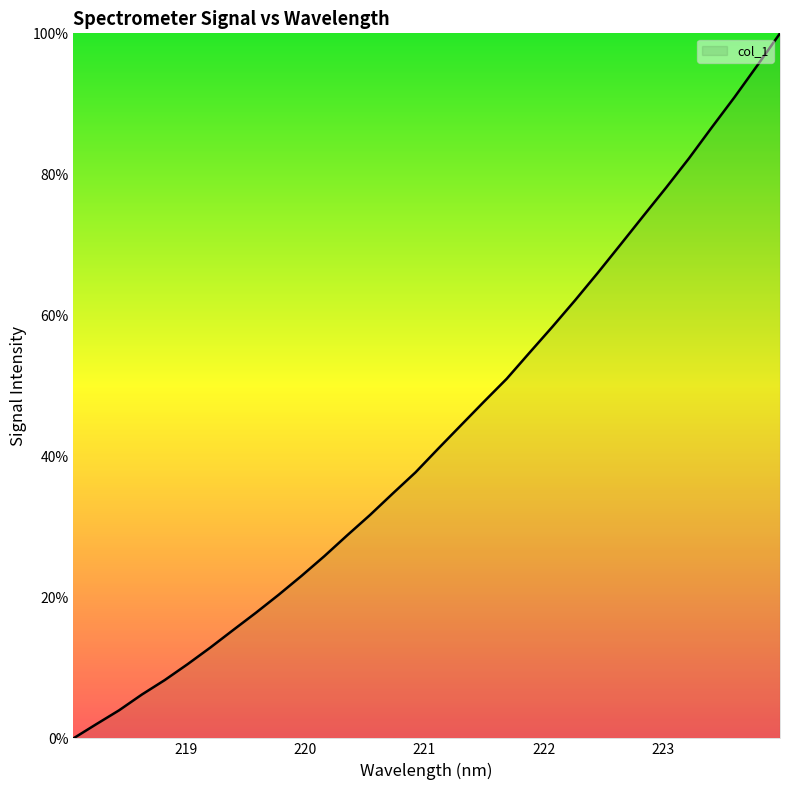

What is the maximum value shown in the chart?

100.0